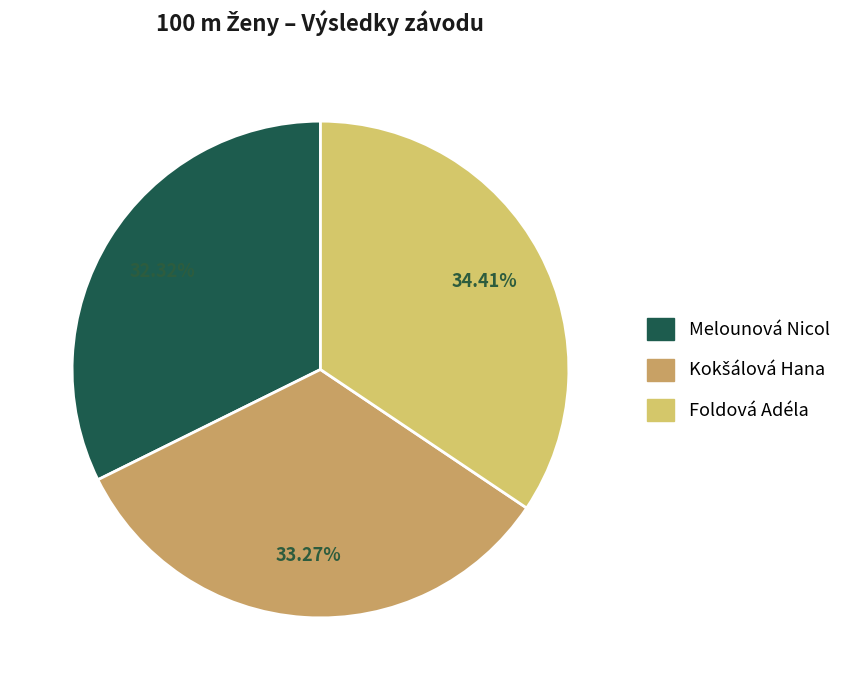

To the nearest percent, what is the difference between the largest and smallest slice percentages?

2%